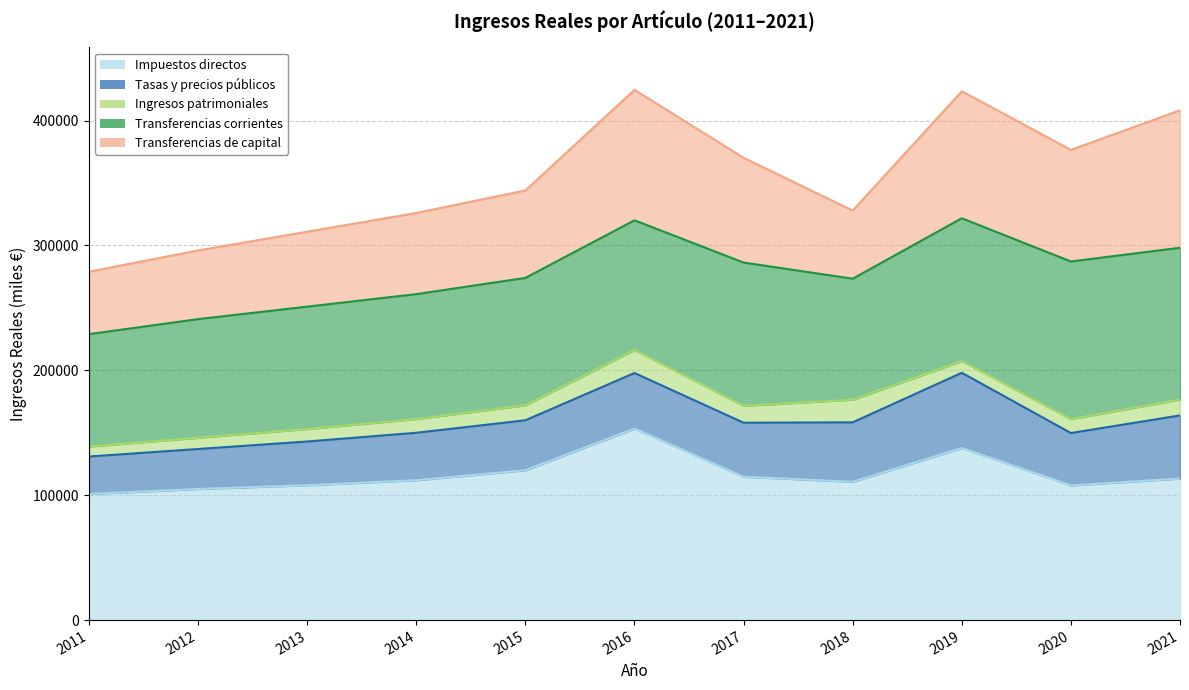

Reading left to right, what are all the values shown in this chart?

Impuestos directos: 100980.9	105000.0	108000.0	112000.0	120000.0	153340.6	114816.2	110754.8	137799.3	107871.3	113313.1
Tasas y precios públicos: 130980.9	137000.0	143000.0	150000.0	160000.0	197855.7	158035.9	158344.5	198028.9	149774.7	163880.8
Ingresos patrimoniales: 138981.0	146000.0	153000.0	161000.0	172000.0	216313.4	171530.3	176494.6	207405.3	160941.7	176641.8
Transferencias corrientes: 228981.0	241000.0	251000.0	261000.0	274000.0	320107.4	286280.8	273382.0	321758.1	287137.0	298134.3
Transferencias de capital: 278981.0	296000.0	311000.0	326000.0	344000.0	424593.9	370188.5	327916.3	423438.6	376509.8	408190.5